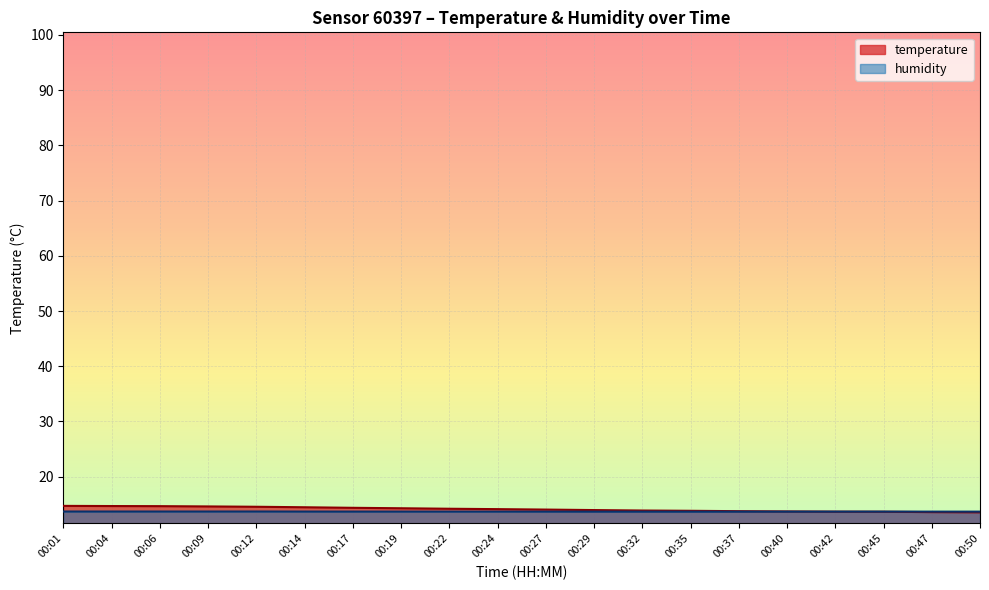

True or false: temperature has more than 1 interior local peaks.

False